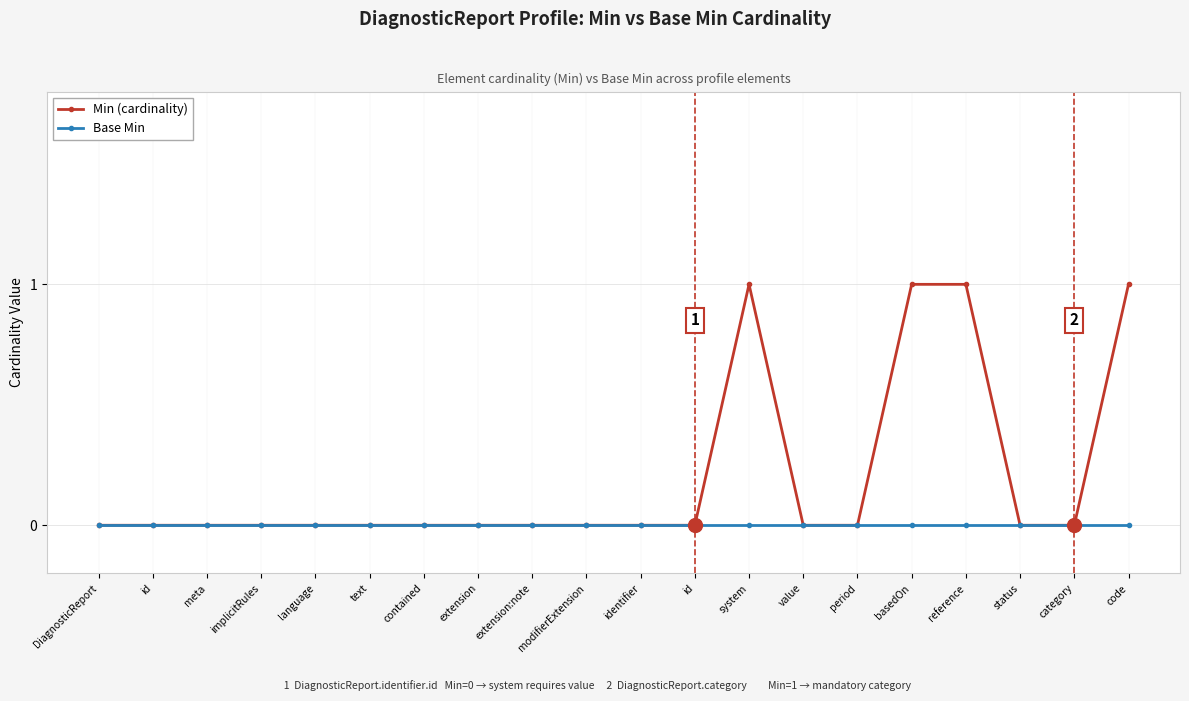

At which label is Base Min closest to 0?

DiagnosticReport